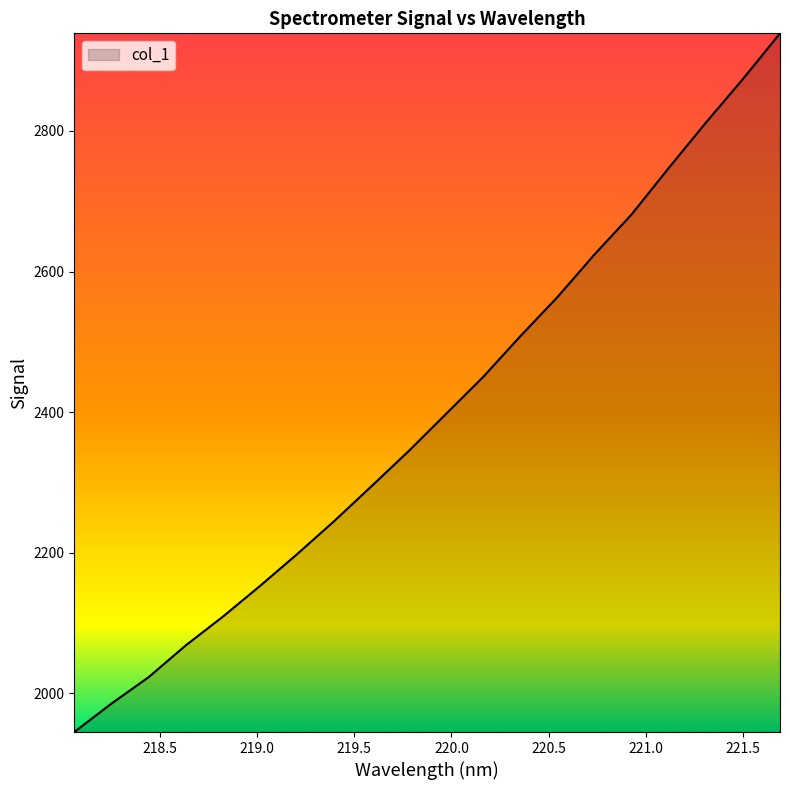

What is the maximum value shown in the chart?

2938.9